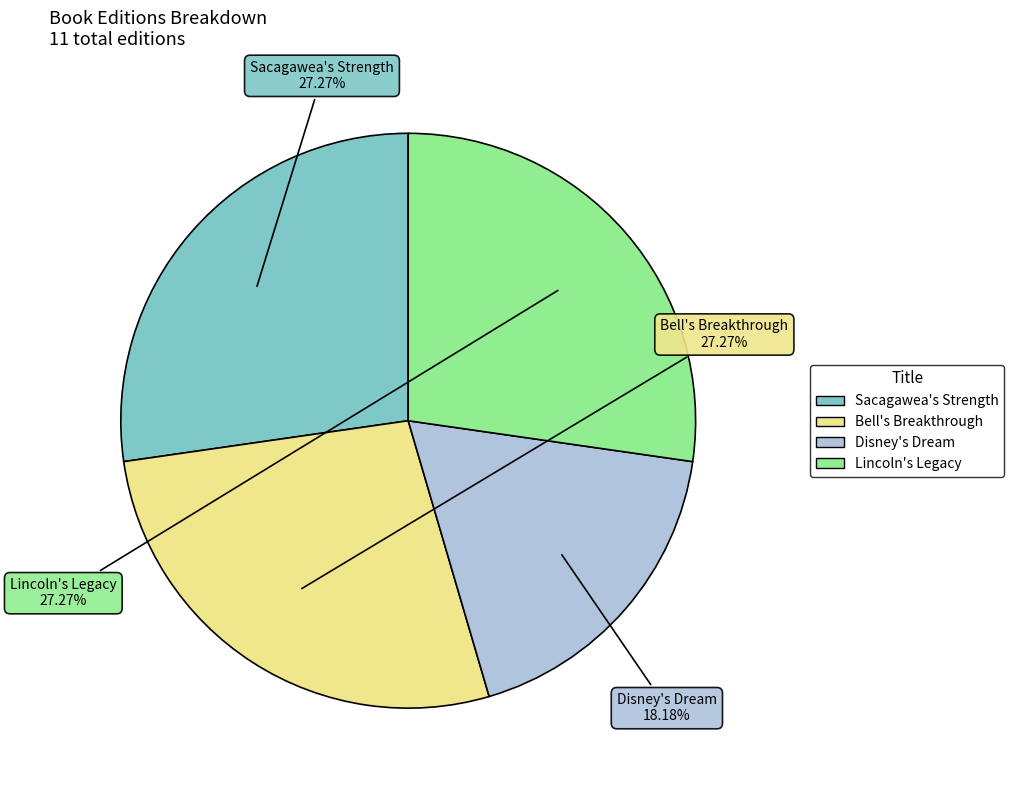

Approximately how many times larger is the value at Sacagawea's Strength compared to Bell's Breakthrough?

1.0